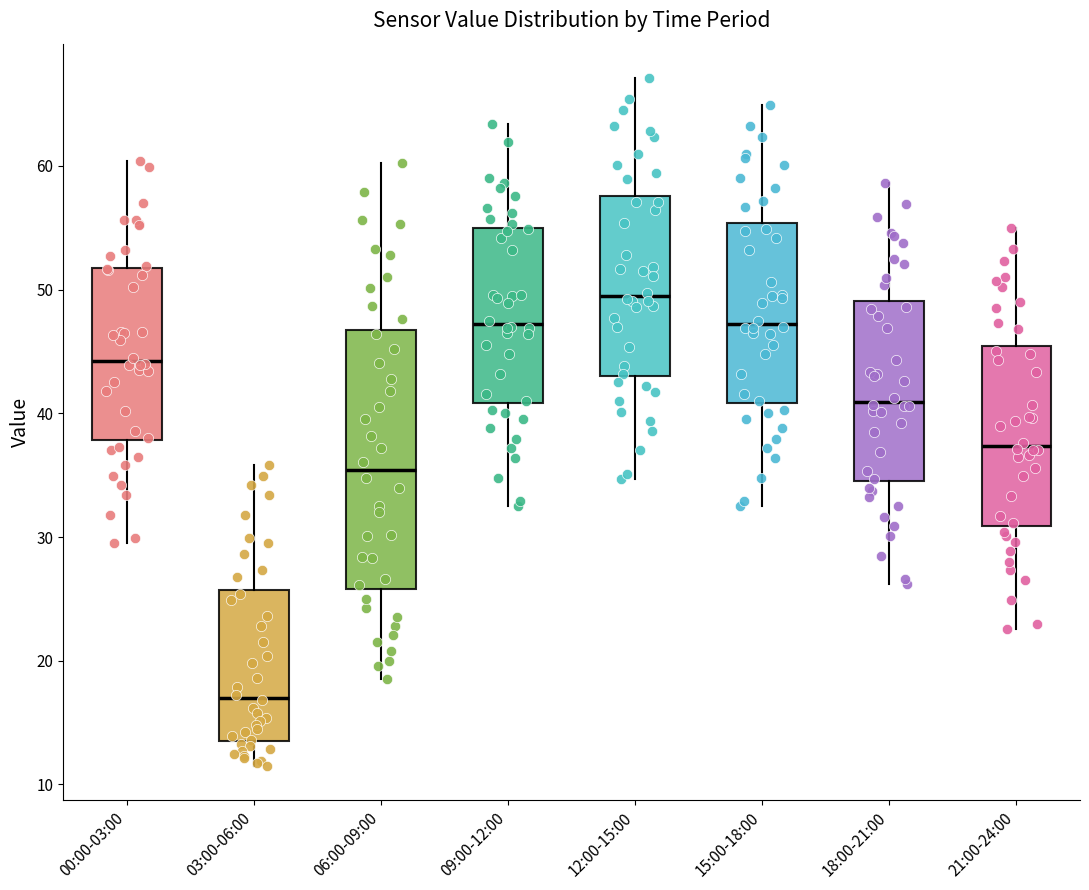

Where is the lower edge of the box for 03:00-06:00 on the y-axis? The values are not printed on the chart, so give them approximately, as read against the axis.

14